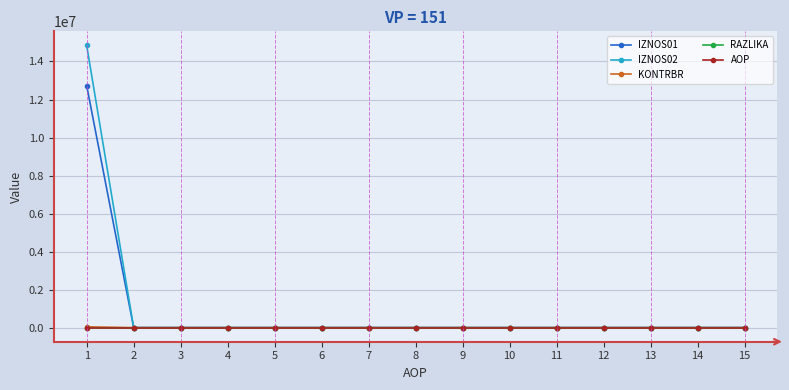

Which series has the largest range (max minus min)?

IZNOS02